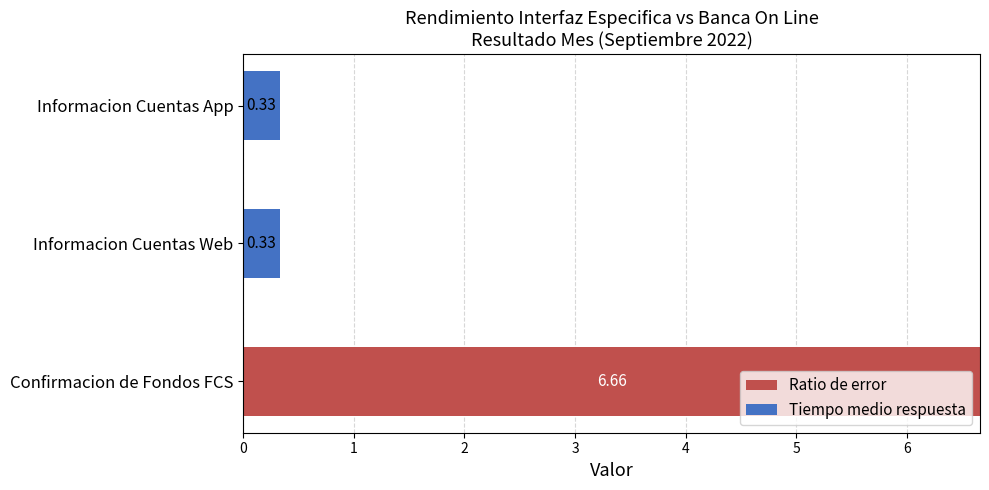

At which label does Ratio de error reach its peak?

Confirmacion de Fondos FCS